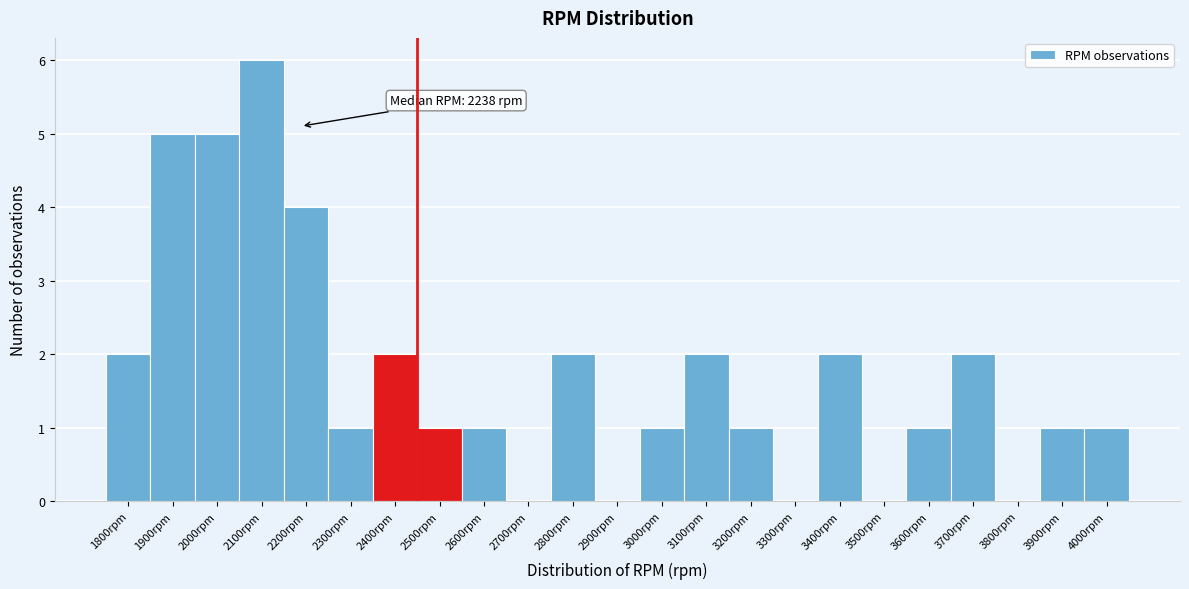

Reading right to left, list all the values displayed in this chart.

4000rpm=1	3900rpm=1	3800rpm=0	3700rpm=2	3600rpm=1	3500rpm=0	3400rpm=2	3300rpm=0	3200rpm=1	3100rpm=2	3000rpm=1	2900rpm=0	2800rpm=2	2700rpm=0	2600rpm=1	2500rpm=1	2400rpm=2	2300rpm=1	2200rpm=4	2100rpm=6	2000rpm=5	1900rpm=5	1800rpm=2